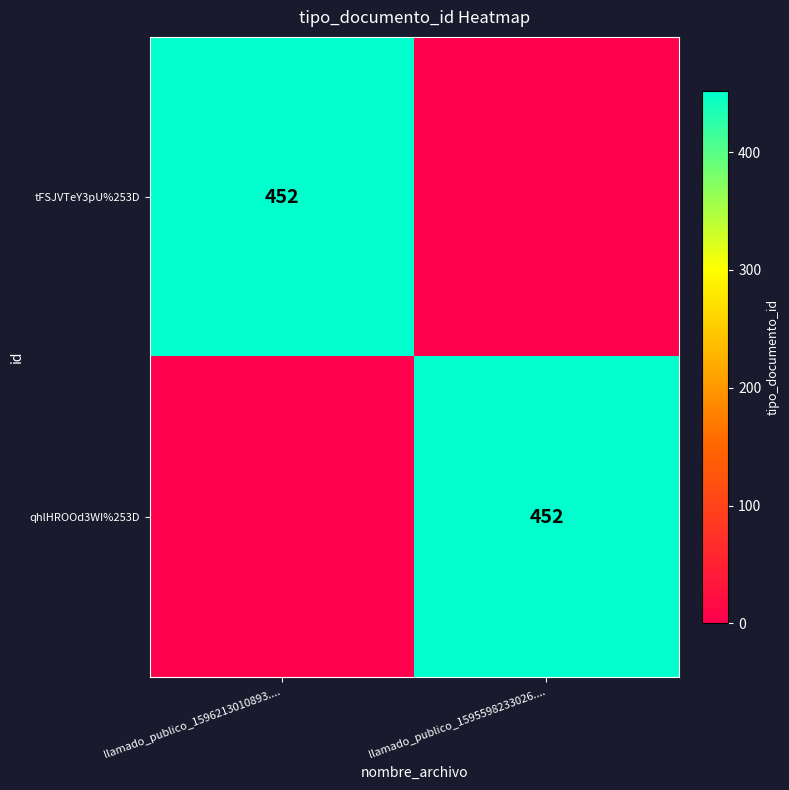

True or false: tFSJVTeY3pU%253D has a value of 452 at llamado_publico_1596213010893.....

True